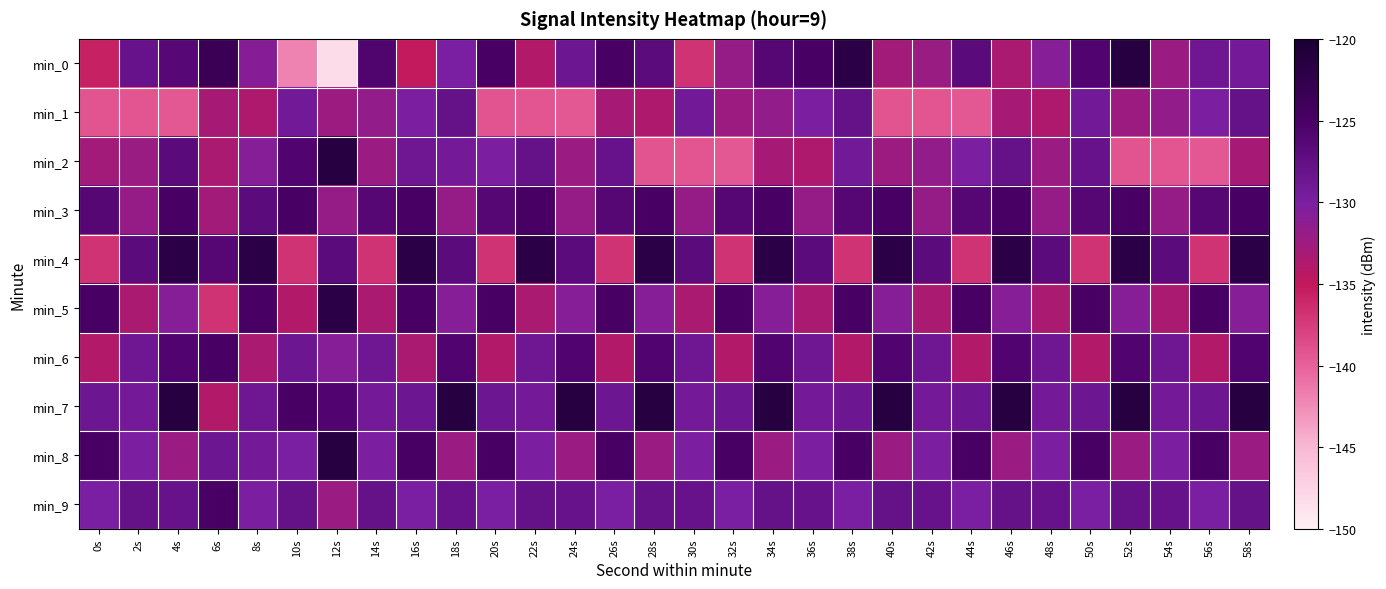

Reading left to right, list all the values displayed in this chart.

min_0: 0s=-135.7	2s=-128.0	4s=-126.4	6s=-123.5	8s=-130.8	10s=-142.0	12s=-148.2	14s=-125.7	16s=-135.2	18s=-130.1	20s=-124.8	22s=-134.0	24s=-128.6	26s=-124.8	28s=-126.8	30s=-136.9	32s=-131.9	34s=-126.3	36s=-124.9	38s=-122.0	40s=-132.8	42s=-132.2	44s=-126.7	46s=-133.4	48s=-130.7	50s=-125.8	52s=-121.5	54s=-132.2	56s=-128.9	58s=-129.4
min_1: 0s=-139.2	2s=-139.3	4s=-139.4	6s=-133.1	8s=-133.7	10s=-129.2	12s=-132.3	14s=-131.7	16s=-130.2	18s=-127.8	20s=-139.2	22s=-139.3	24s=-139.4	26s=-133.1	28s=-133.7	30s=-129.2	32s=-132.3	34s=-131.7	36s=-130.2	38s=-127.8	40s=-139.2	42s=-139.3	44s=-139.4	46s=-133.1	48s=-133.7	50s=-129.2	52s=-132.3	54s=-131.7	56s=-130.2	58s=-127.8
min_2: 0s=-132.8	2s=-132.2	4s=-126.7	6s=-133.4	8s=-130.7	10s=-125.8	12s=-121.5	14s=-132.2	16s=-128.9	18s=-129.4	20s=-130.2	22s=-127.8	24s=-132.2	26s=-128.0	28s=-139.2	30s=-139.3	32s=-139.4	34s=-133.1	36s=-133.7	38s=-129.2	40s=-132.3	42s=-131.7	44s=-130.2	46s=-127.8	48s=-132.2	50s=-128.0	52s=-139.2	54s=-139.3	56s=-139.4	58s=-133.1
min_3: 0s=-126.3	2s=-131.9	4s=-124.9	6s=-132.8	8s=-126.8	10s=-124.9	12s=-131.9	14s=-126.3	16s=-124.9	18s=-131.9	20s=-126.3	22s=-124.9	24s=-131.9	26s=-126.3	28s=-124.9	30s=-131.9	32s=-126.3	34s=-124.9	36s=-131.9	38s=-126.3	40s=-124.9	42s=-131.9	44s=-126.3	46s=-124.9	48s=-131.9	50s=-126.3	52s=-124.9	54s=-131.9	56s=-126.3	58s=-124.9
min_4: 0s=-136.9	2s=-126.8	4s=-122.0	6s=-126.3	8s=-122.0	10s=-136.9	12s=-126.8	14s=-136.9	16s=-122.0	18s=-126.8	20s=-136.9	22s=-122.0	24s=-126.8	26s=-136.9	28s=-122.0	30s=-126.8	32s=-136.9	34s=-122.0	36s=-126.8	38s=-136.9	40s=-122.0	42s=-126.8	44s=-136.9	46s=-122.0	48s=-126.8	50s=-136.9	52s=-122.0	54s=-126.8	56s=-136.9	58s=-122.0
min_5: 0s=-124.8	2s=-133.4	4s=-130.7	6s=-136.9	8s=-124.8	10s=-134.0	12s=-122.0	14s=-133.4	16s=-124.8	18s=-130.7	20s=-124.8	22s=-133.4	24s=-130.7	26s=-124.8	28s=-130.7	30s=-133.4	32s=-124.8	34s=-130.7	36s=-133.4	38s=-124.8	40s=-130.7	42s=-133.4	44s=-124.8	46s=-130.7	48s=-133.4	50s=-124.8	52s=-130.7	54s=-133.4	56s=-124.8	58s=-130.7
min_6: 0s=-134.0	2s=-128.9	4s=-125.8	6s=-124.8	8s=-133.4	10s=-128.6	12s=-130.7	14s=-128.9	16s=-133.4	18s=-125.8	20s=-134.0	22s=-128.9	24s=-125.8	26s=-134.0	28s=-125.8	30s=-128.9	32s=-134.0	34s=-125.8	36s=-128.9	38s=-134.0	40s=-125.8	42s=-128.9	44s=-134.0	46s=-125.8	48s=-128.9	50s=-134.0	52s=-125.8	54s=-128.9	56s=-134.0	58s=-125.8
min_7: 0s=-128.6	2s=-129.4	4s=-121.5	6s=-134.0	8s=-128.9	10s=-124.8	12s=-125.8	14s=-129.4	16s=-128.6	18s=-121.5	20s=-128.6	22s=-129.4	24s=-121.5	26s=-128.6	28s=-121.5	30s=-129.4	32s=-128.6	34s=-121.5	36s=-129.4	38s=-128.6	40s=-121.5	42s=-129.4	44s=-128.6	46s=-121.5	48s=-129.4	50s=-128.6	52s=-121.5	54s=-129.4	56s=-128.6	58s=-121.5
min_8: 0s=-124.8	2s=-130.2	4s=-132.2	6s=-128.6	8s=-129.4	10s=-130.1	12s=-121.5	14s=-130.2	16s=-124.8	18s=-132.2	20s=-124.8	22s=-130.2	24s=-132.2	26s=-124.8	28s=-132.2	30s=-130.2	32s=-124.8	34s=-132.2	36s=-130.2	38s=-124.8	40s=-132.2	42s=-130.2	44s=-124.8	46s=-132.2	48s=-130.2	50s=-124.8	52s=-132.2	54s=-130.2	56s=-124.8	58s=-132.2
min_9: 0s=-130.1	2s=-127.8	4s=-128.0	6s=-124.8	8s=-130.2	10s=-127.8	12s=-132.2	14s=-127.8	16s=-130.1	18s=-128.0	20s=-130.1	22s=-127.8	24s=-128.0	26s=-130.1	28s=-127.8	30s=-128.0	32s=-130.1	34s=-127.8	36s=-128.0	38s=-130.1	40s=-127.8	42s=-128.0	44s=-130.1	46s=-127.8	48s=-128.0	50s=-130.1	52s=-127.8	54s=-128.0	56s=-130.1	58s=-127.8